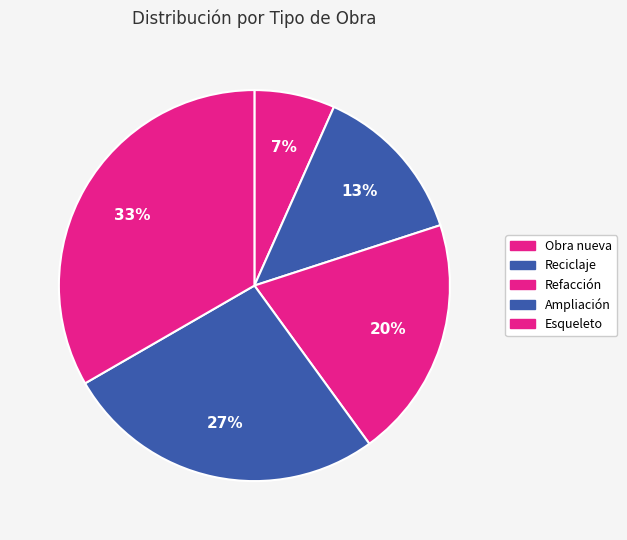

To the nearest percent, what percentage of the pie is Refacción?

20%